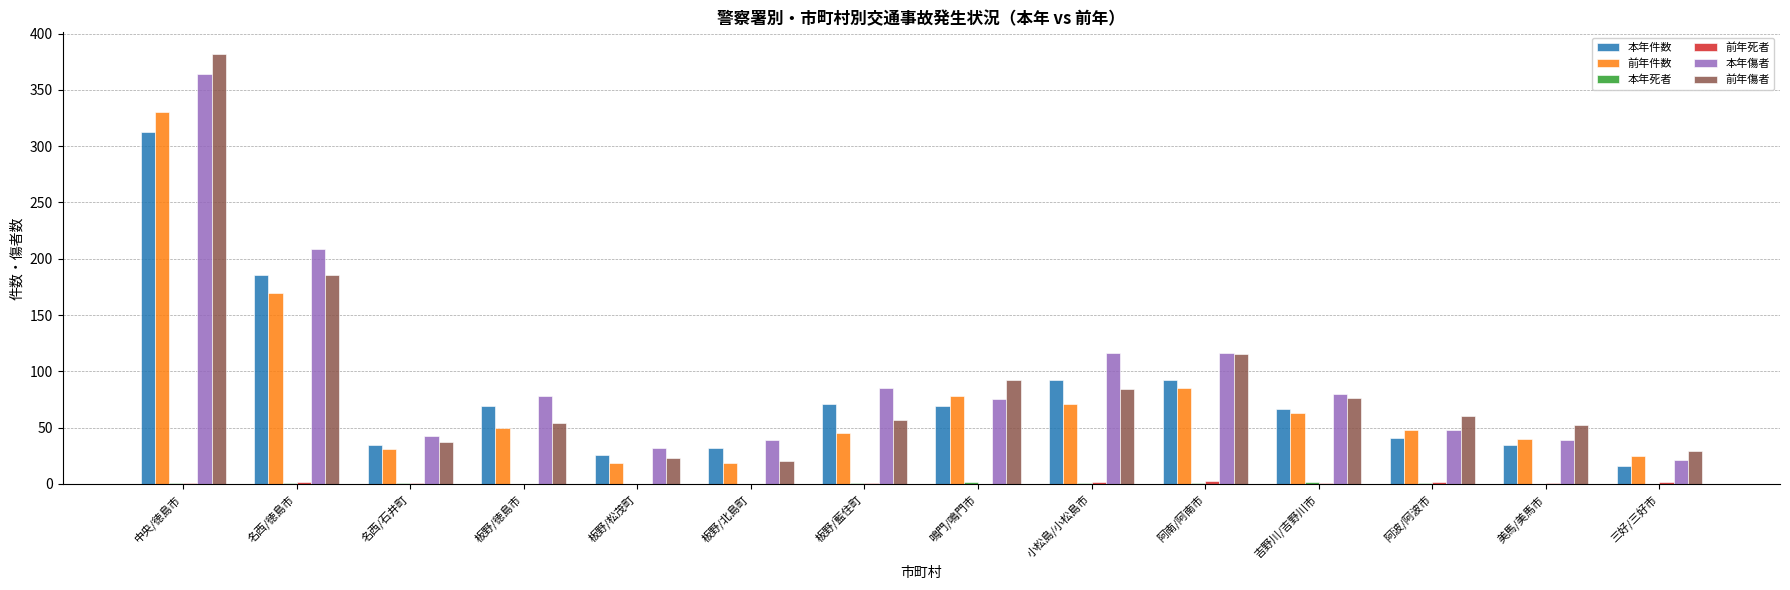

Which category has the highest value across all series?

中央/徳島市